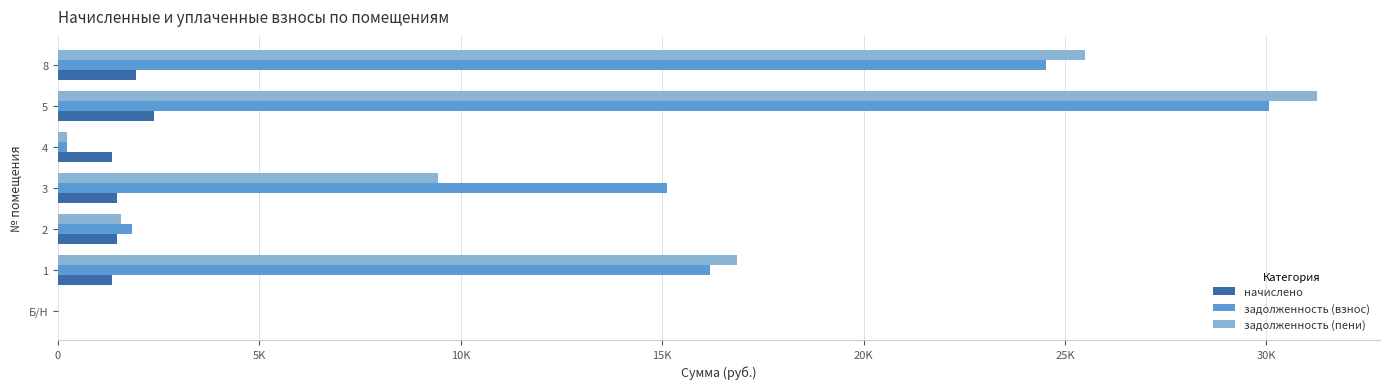

What are all the series names shown in the legend?

начислено, задолженность (взнос), задолженность (пени)